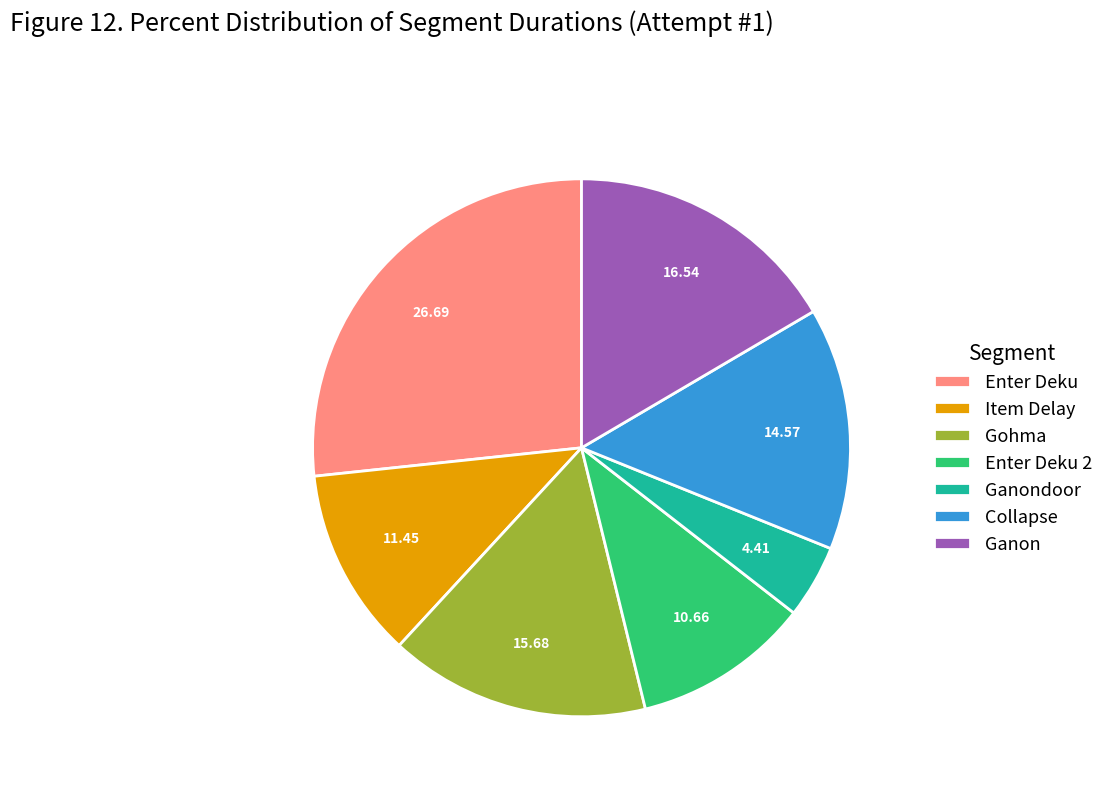

Which slice is the largest?

Enter Deku